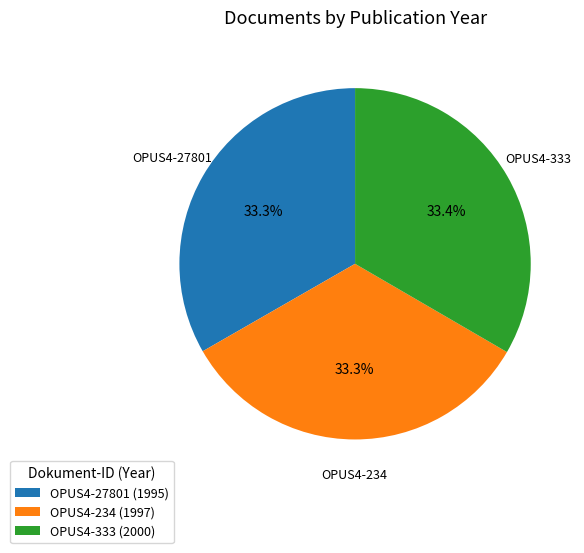

Is OPUS4-234 the majority of the pie?

No